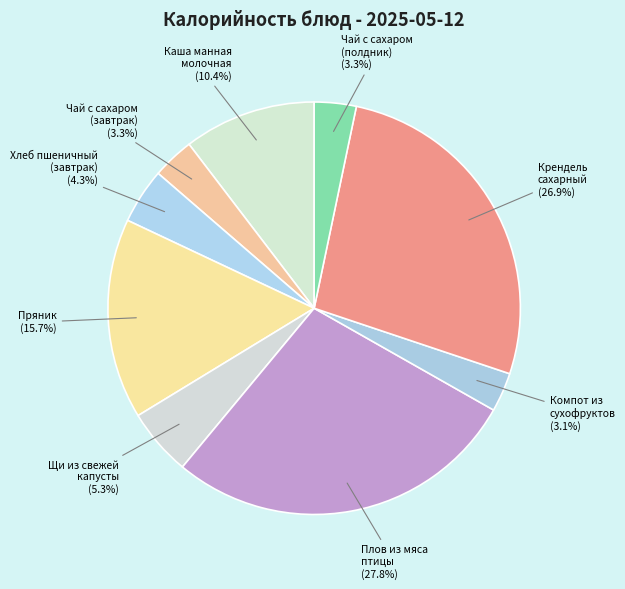

How many slices are in this pie chart?

9